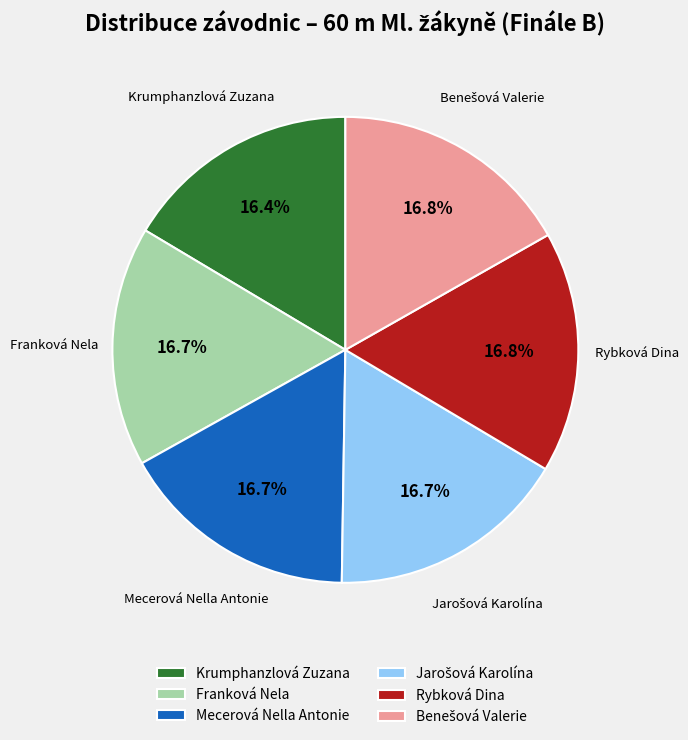

What percentage is the Krumphanzlová Zuzana slice, to the nearest percent?

16%